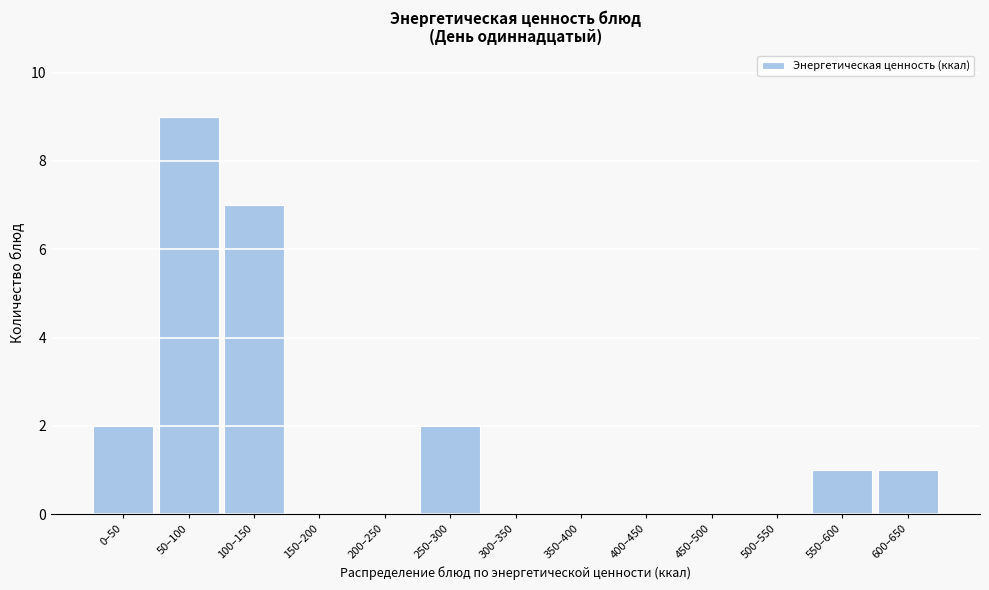

Reading right to left, extract all data points from this chart.

600–650=1	550–600=1	500–550=0	450–500=0	400–450=0	350–400=0	300–350=0	250–300=2	200–250=0	150–200=0	100–150=7	50–100=9	0–50=2